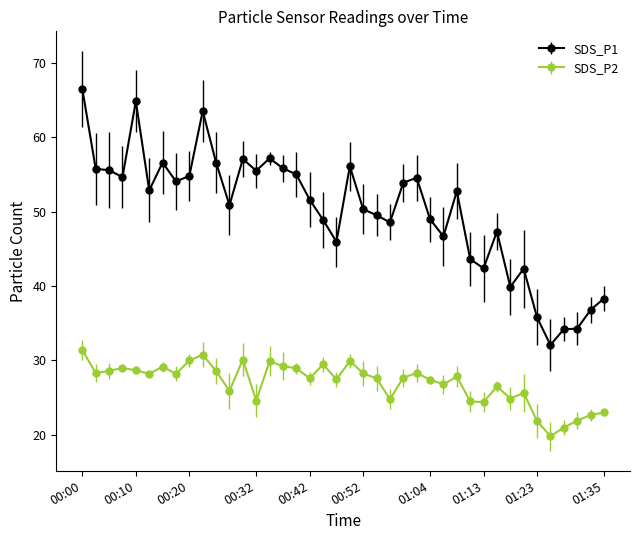

What is the sum of all SDS_P2 values?

1078.8